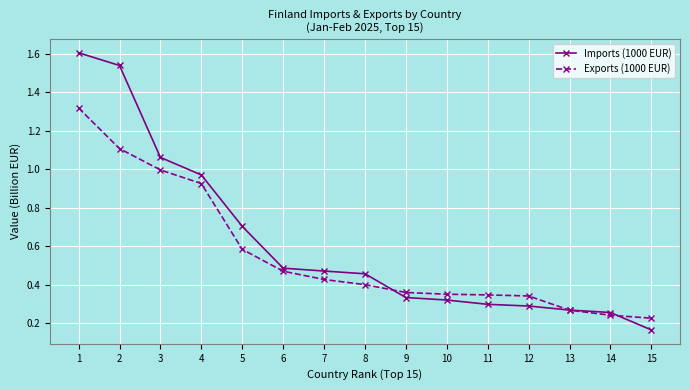

At which label is Imports (1000 EUR) closest to 0?

15